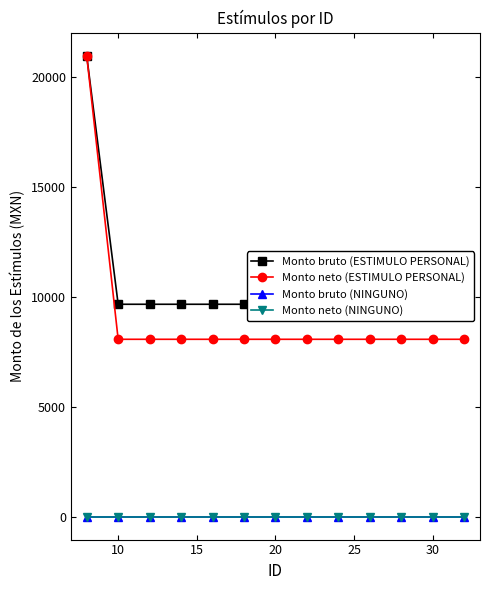

List the series in order of their peak value, highest first.

Monto bruto (ESTIMULO PERSONAL), Monto neto (ESTIMULO PERSONAL), Monto bruto (NINGUNO), Monto neto (NINGUNO)